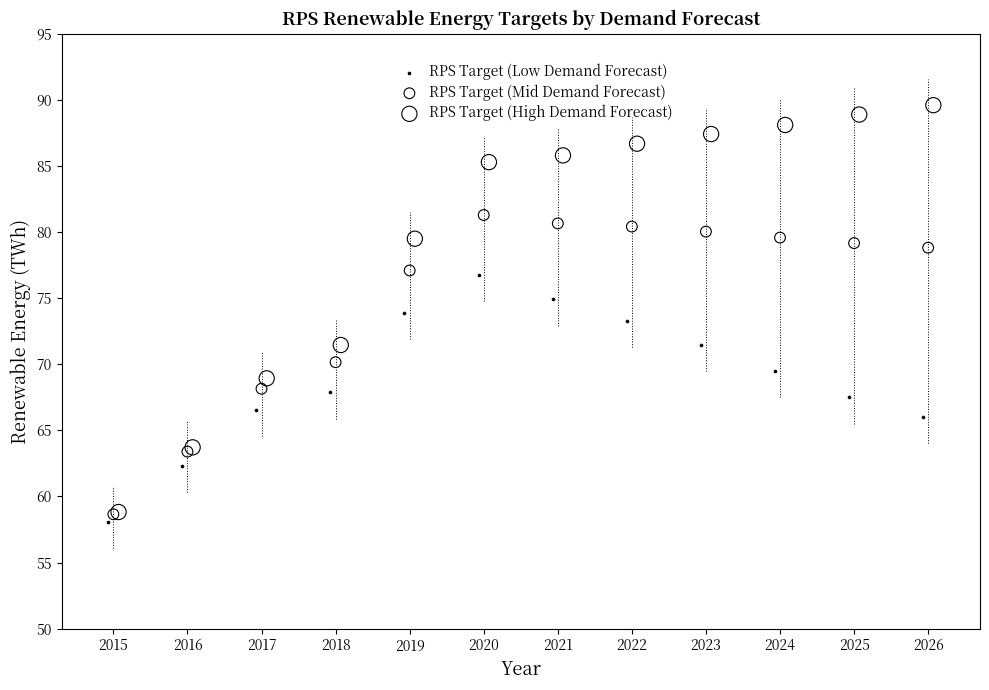

Which series reaches the maximum Y coordinate?

RPS Target (High Demand Forecast)